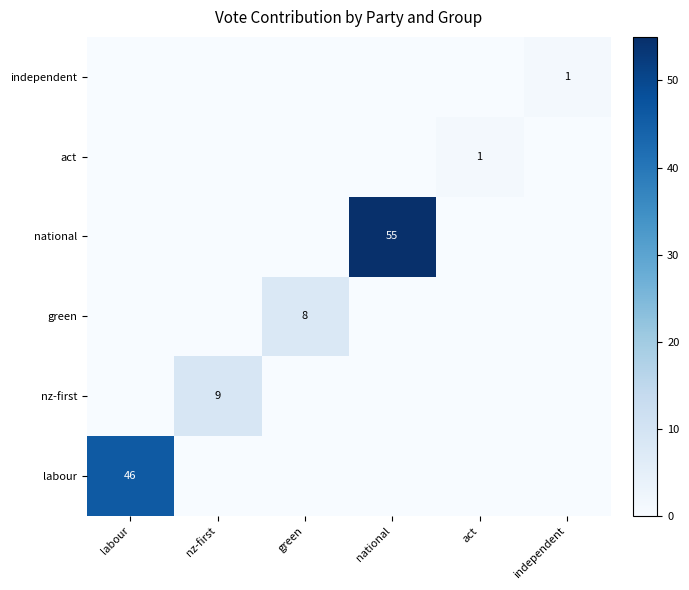

Is it true that nz-first equals 3 at nz-first?

False